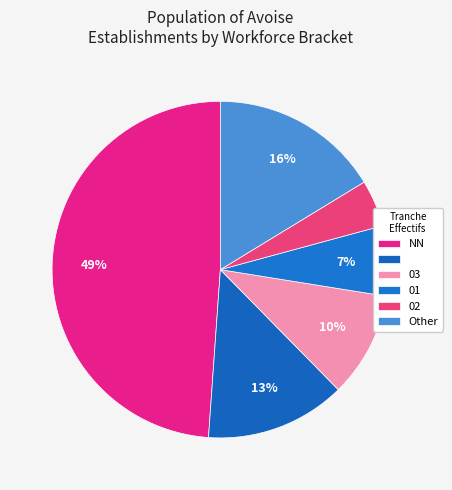

Count the number of slices in the pie.

6